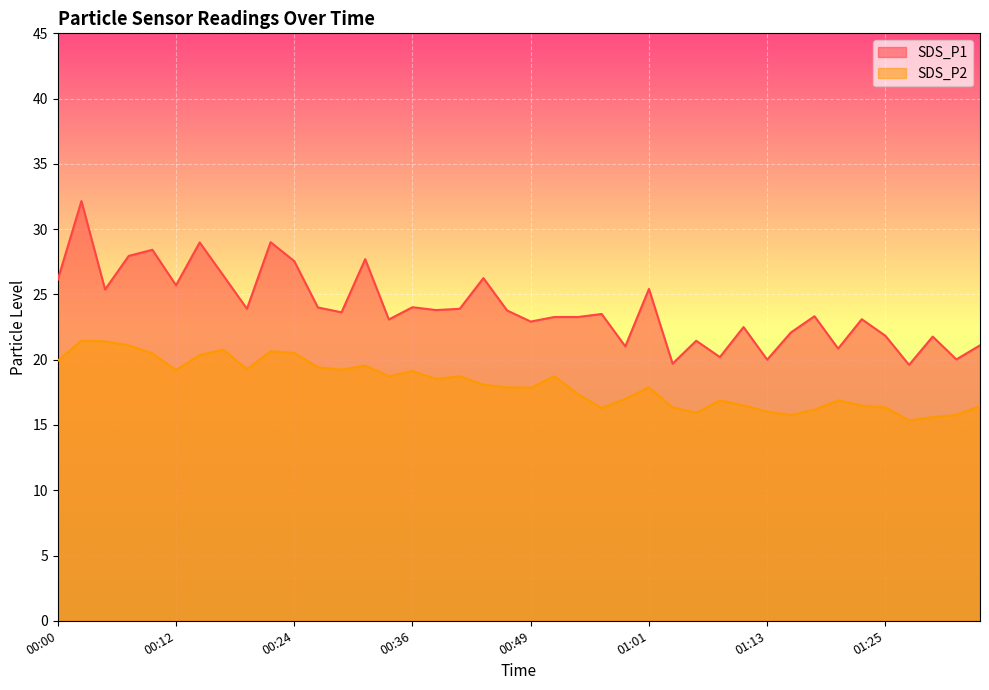

What is the difference between the maximum and minimum values in the SDS_P2 series?

6.1